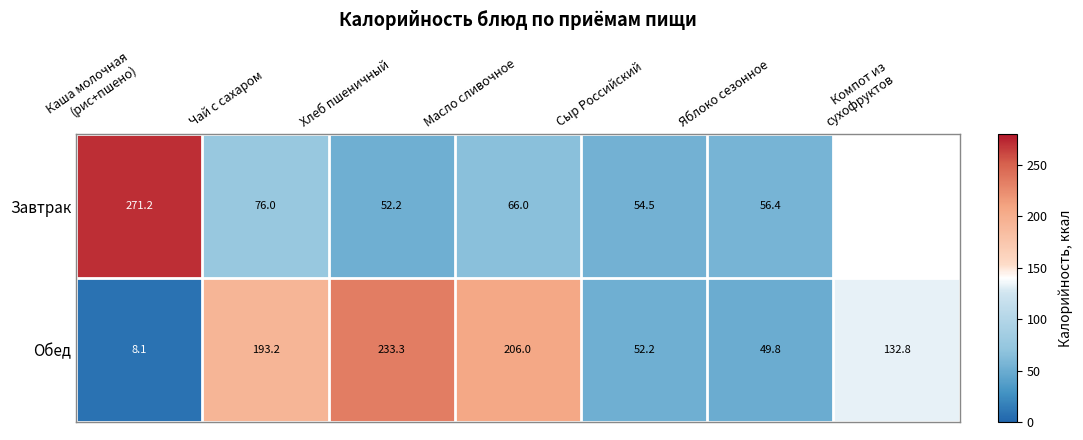

What is the total value across all series at Масло сливочное?

272.0